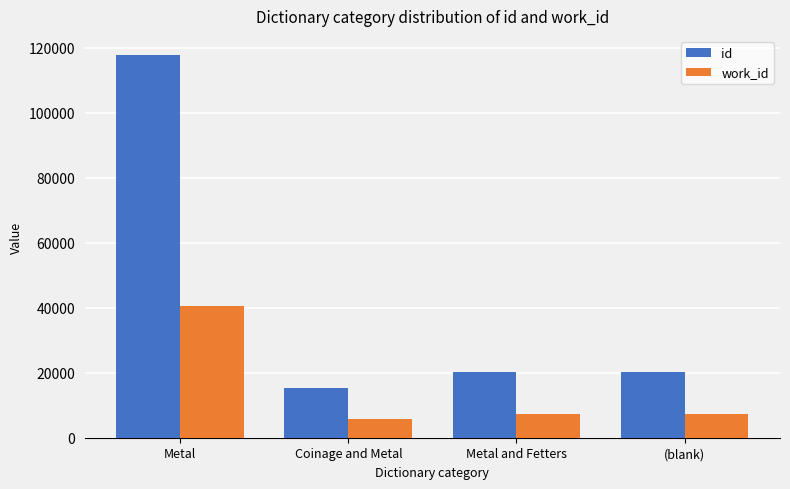

How many values in the id series are below 20165?

2